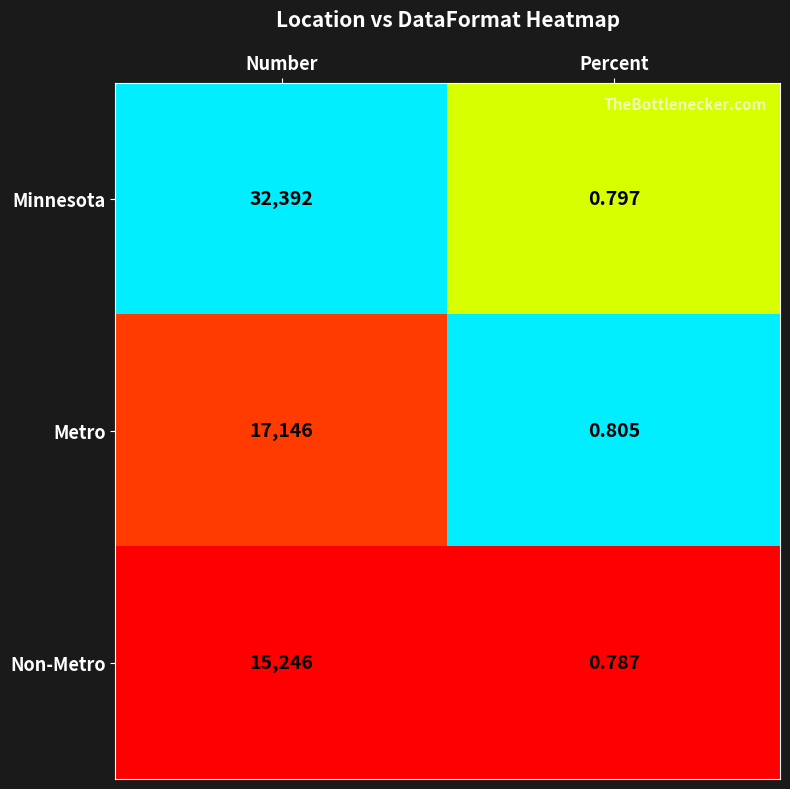

List the labels in order of Metro value, smallest first.

Percent, Number